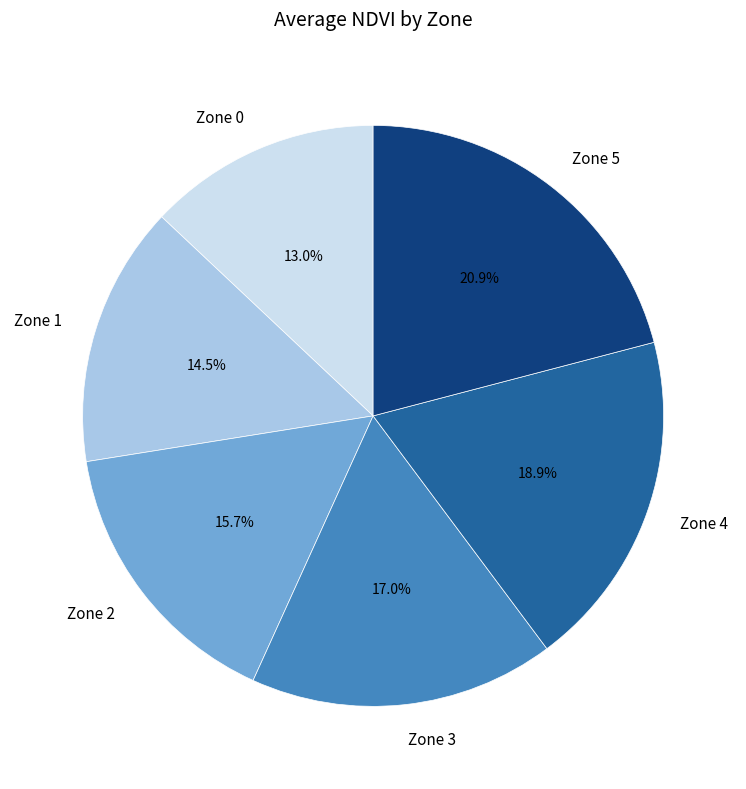

Combined, what portion of the pie is Zone 2 and Zone 4?

34.4%